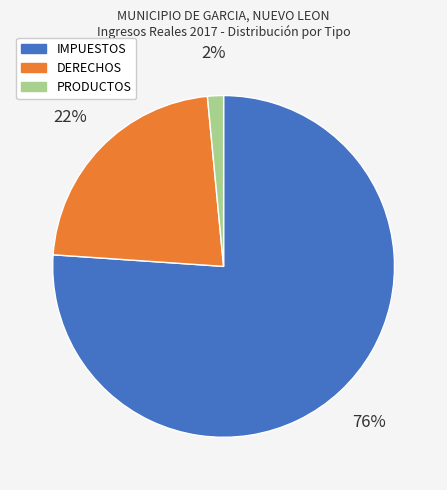

Combined, do IMPUESTOS and DERECHOS account for over 50%?

Yes